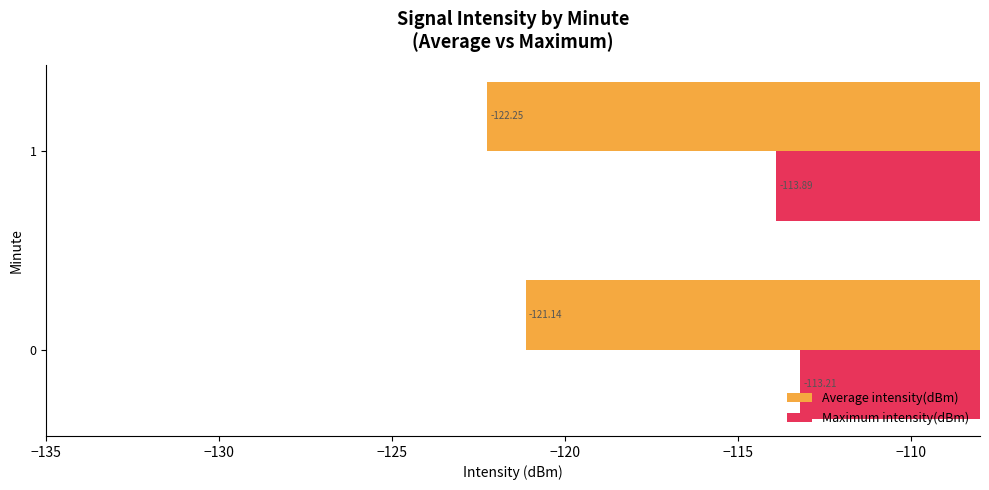

Which series changed the most between 0 and 1?

Average intensity(dBm)